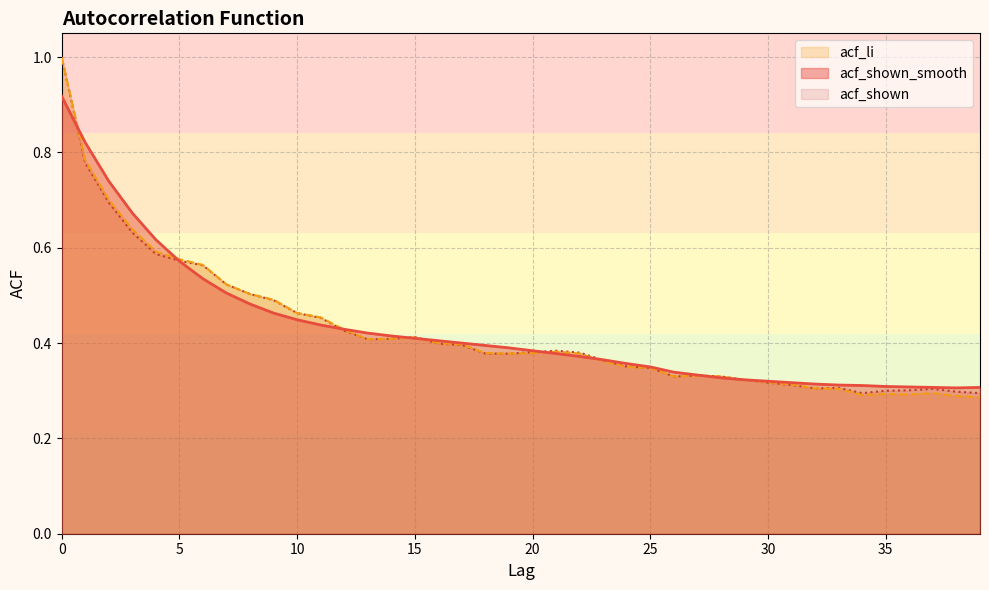

Which series ends up on top after the final intersection of acf_li and acf_shown_smooth?

acf_li